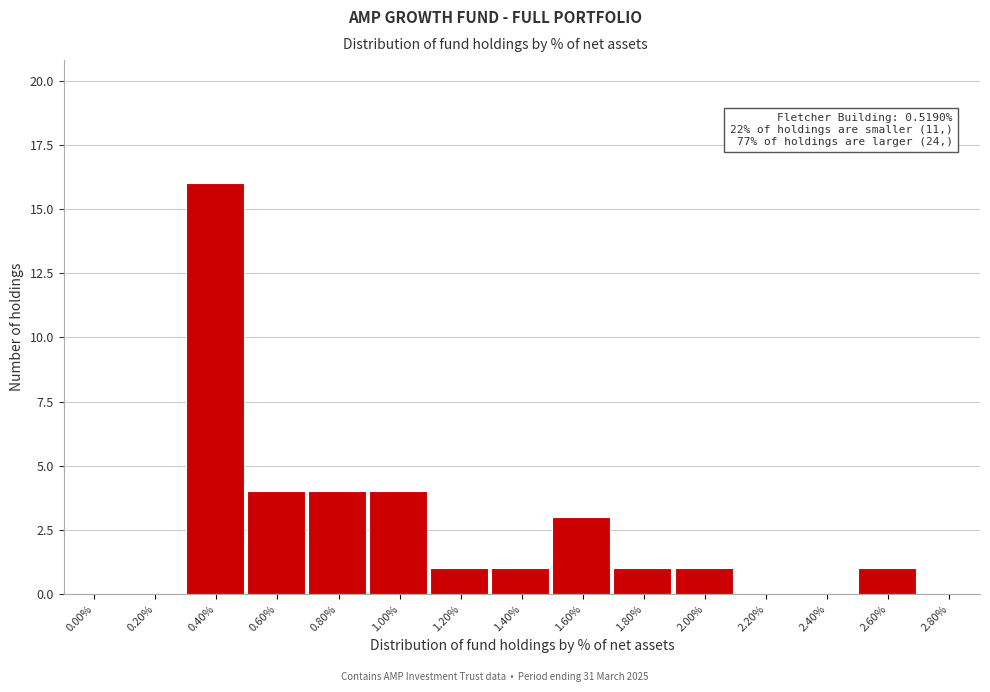

Reading left to right, transcribe all the data shown in this chart.

0.00%=0	0.20%=0	0.40%=16	0.60%=4	0.80%=4	1.00%=4	1.20%=1	1.40%=1	1.60%=3	1.80%=1	2.00%=1	2.20%=0	2.40%=0	2.60%=1	2.80%=0